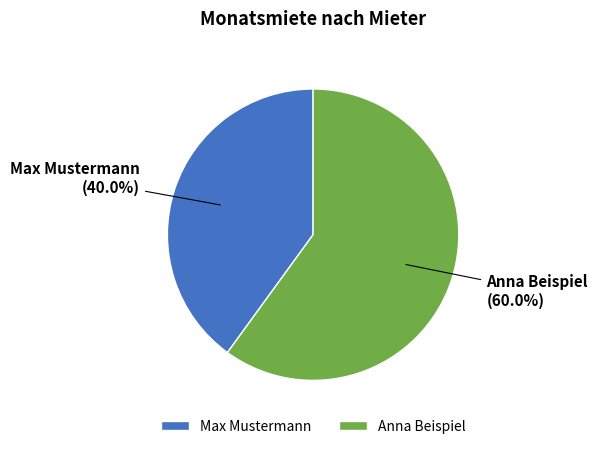

Between Max Mustermann and Anna Beispiel, which is larger?

Anna Beispiel